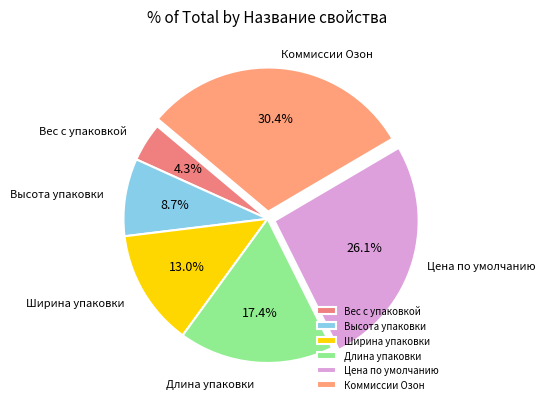

Combined, do Коммиссии Oзон and Цена по умолчанию account for over 50%?

Yes